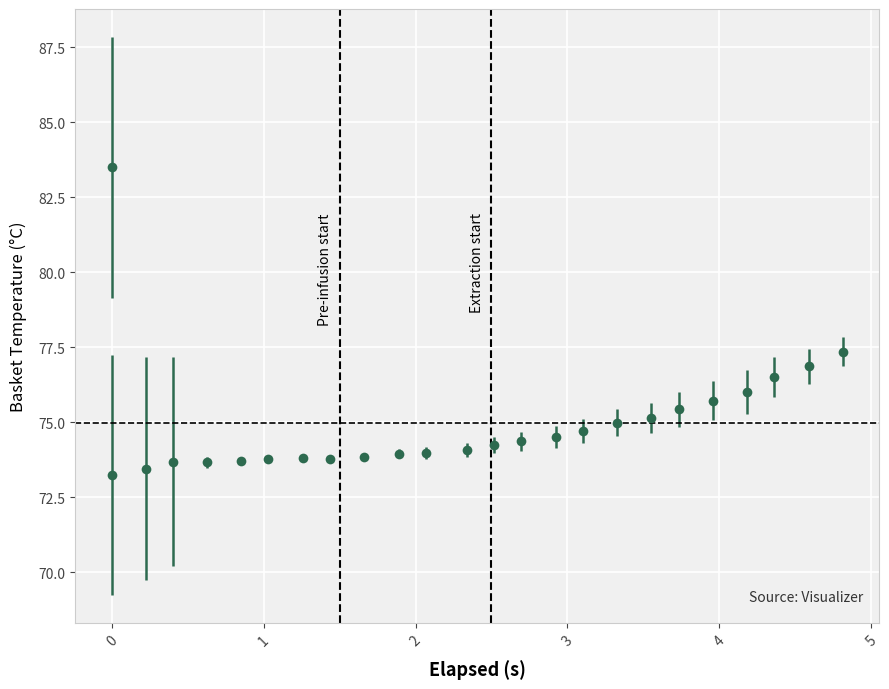

What is the sum of all values?

1874.3